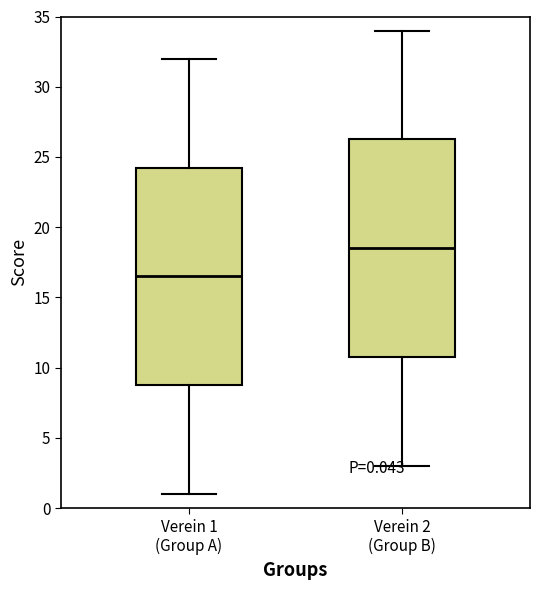

Which box has the highest median line?

Verein 2 (Group B)